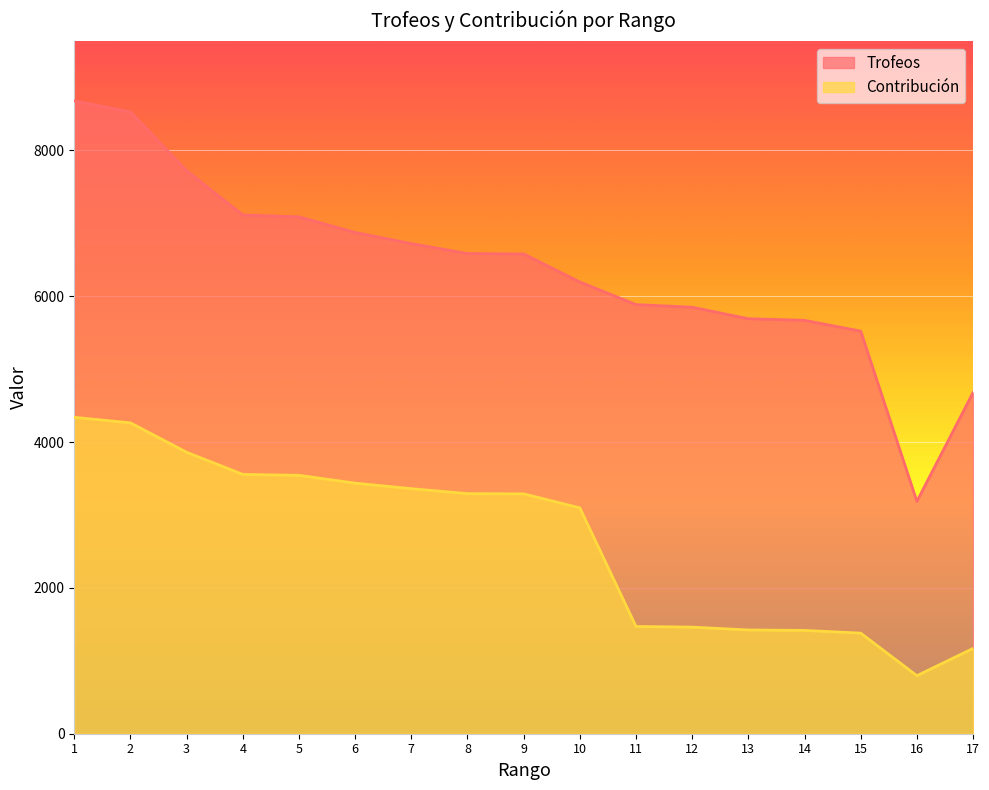

What are all the series names shown in the legend?

Trofeos, Contribución